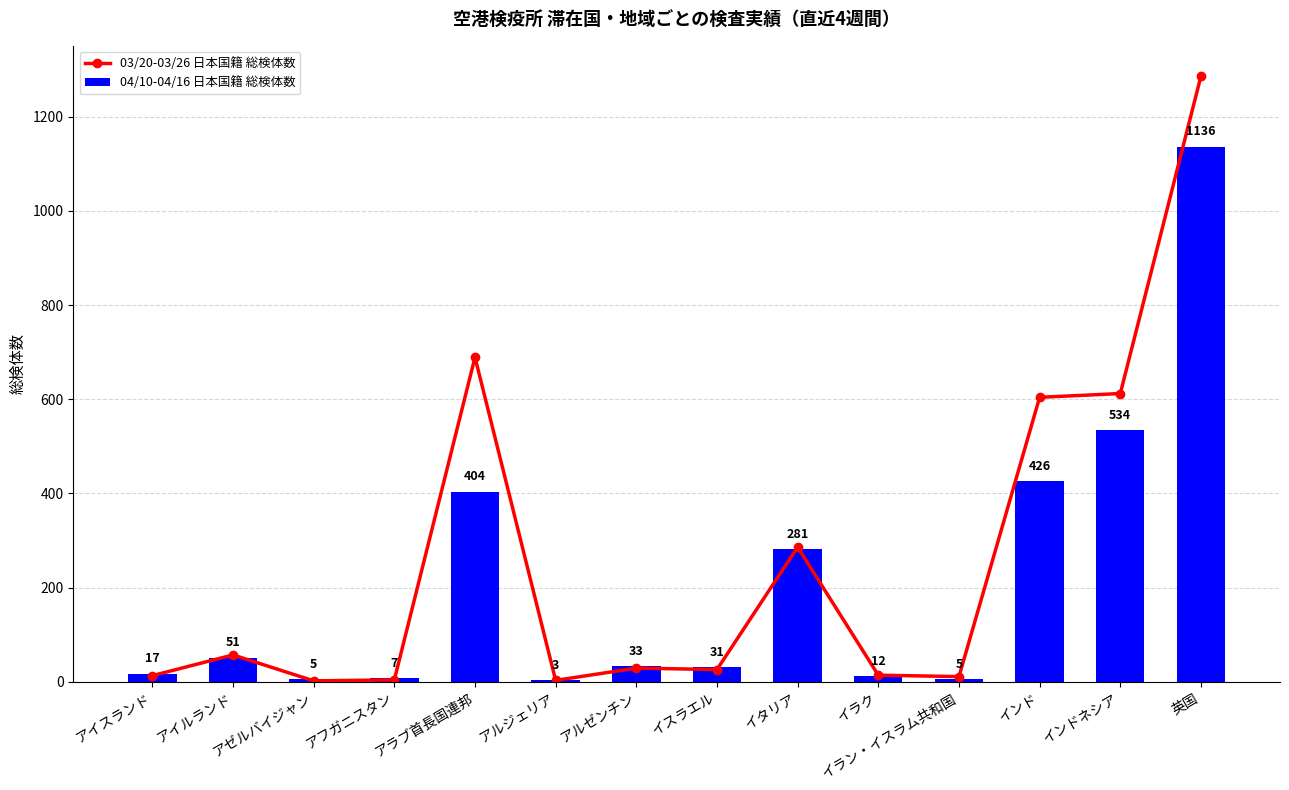

Rank the series by their average value, from lowest to highest.

04/10-04/16 日本国籍 総検体数, 03/20-03/26 日本国籍 総検体数